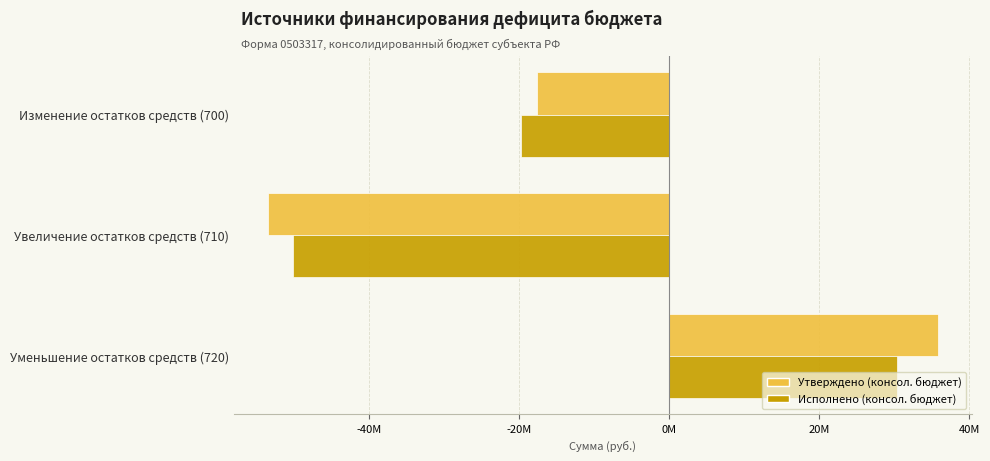

Which label corresponds to the smallest value in the chart?

Увеличение остатков средств (710)